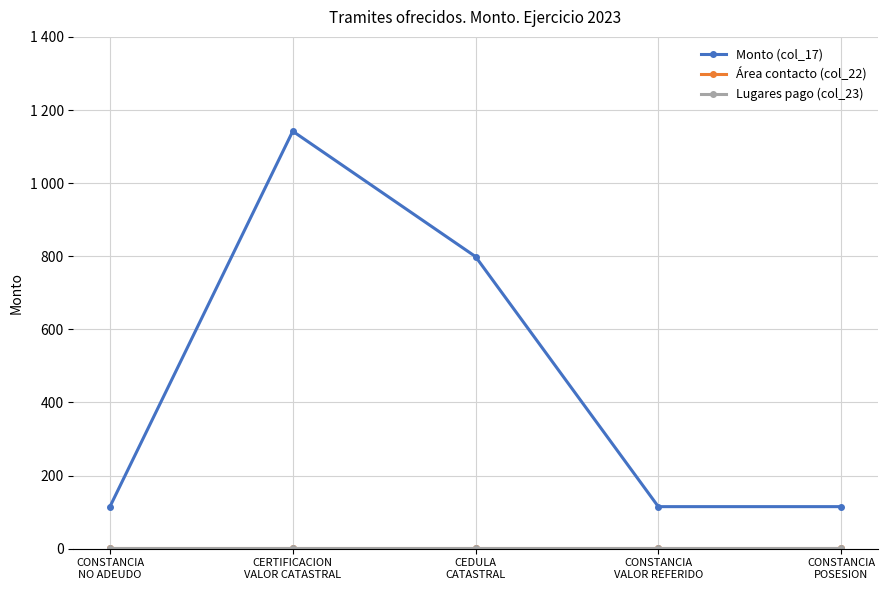

What is the label of the 3rd point from the right?

CEDULA
CATASTRAL